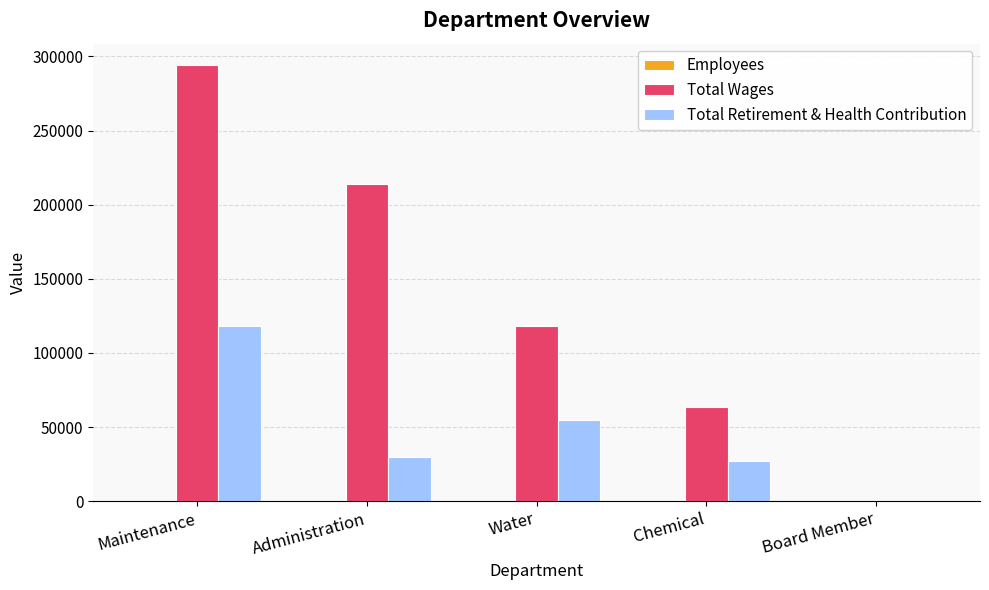

Which series has the largest total across all categories?

Total Wages